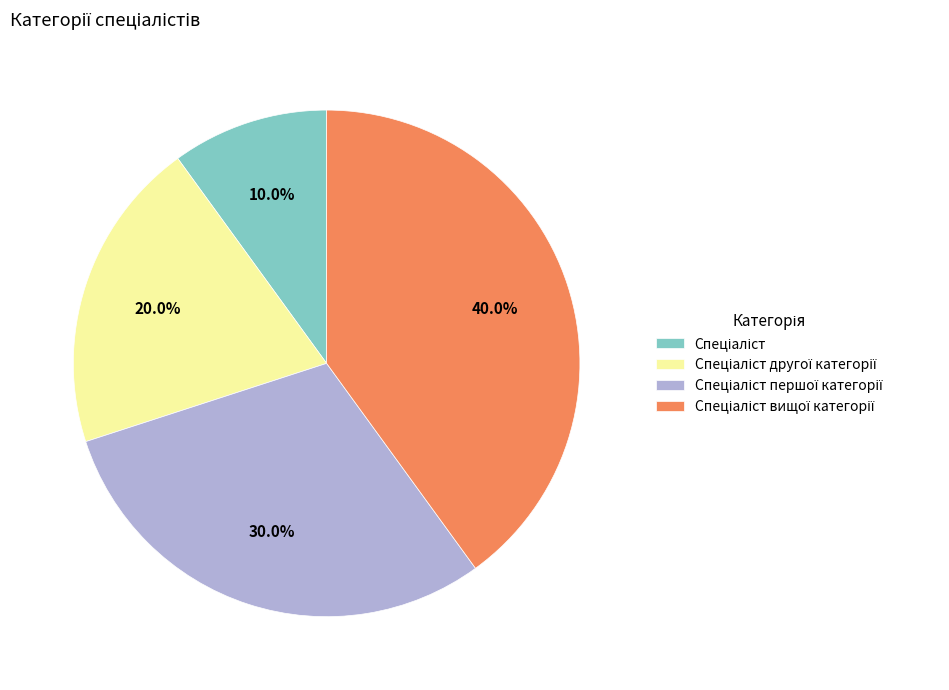

How many segments does this pie chart have?

4